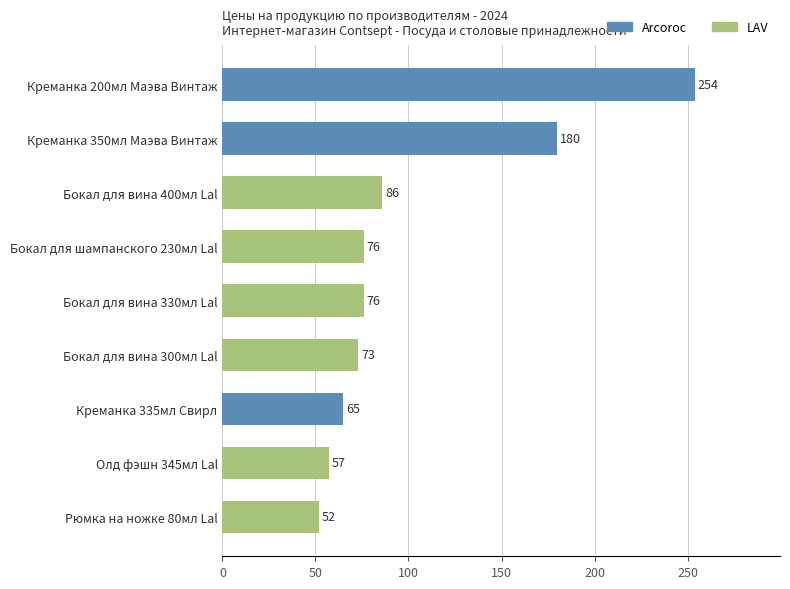

Where is the data nearest to the value 153?

Креманка 350мл Маэва Винтаж